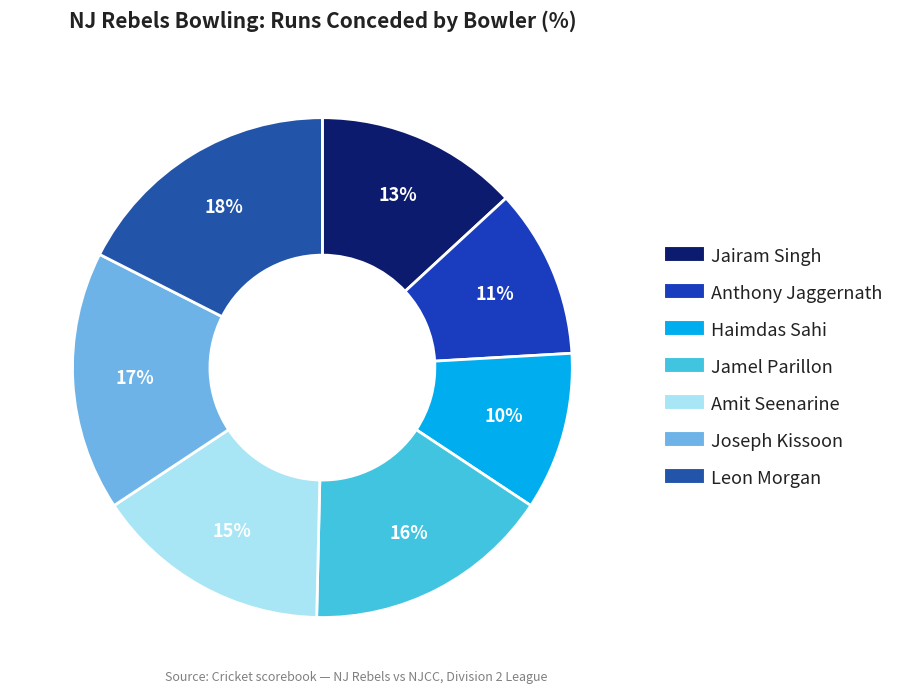

How many segments does this pie chart have?

7